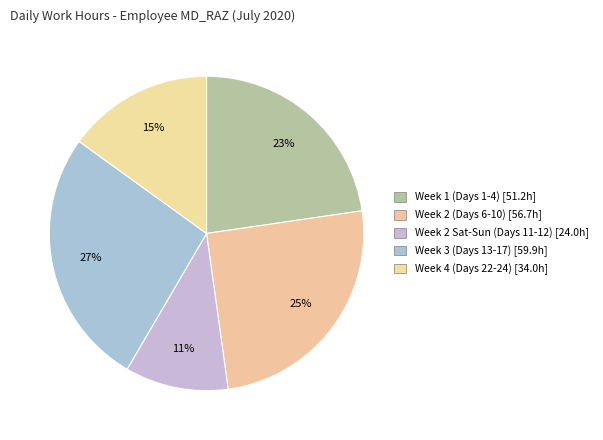

How many slices are in this pie chart?

5